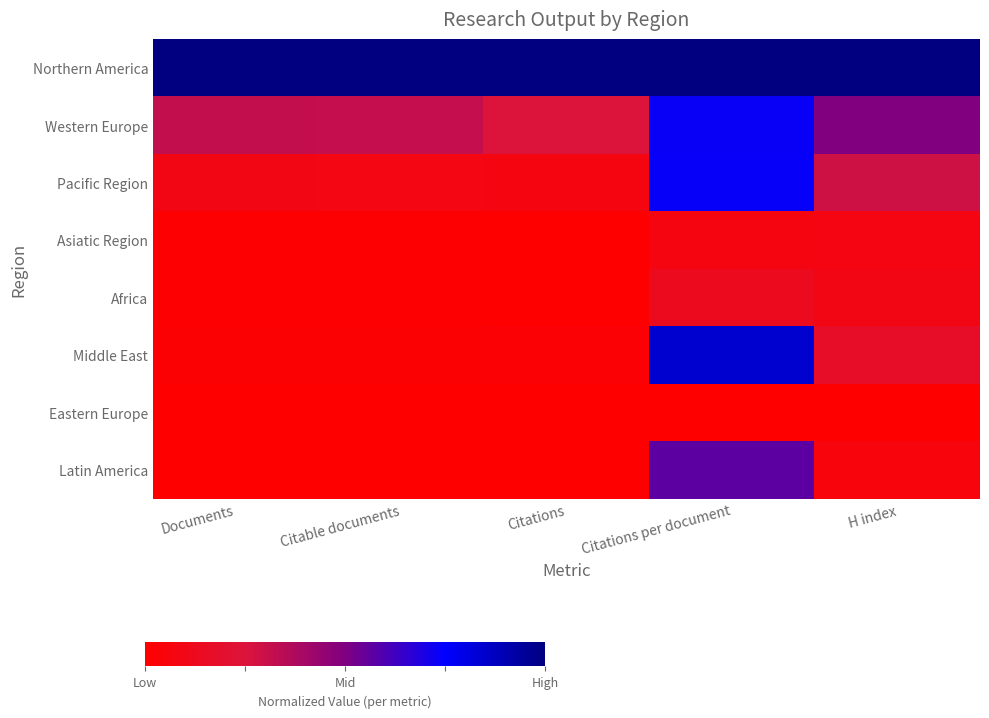

How many categories are shown in the chart?

5